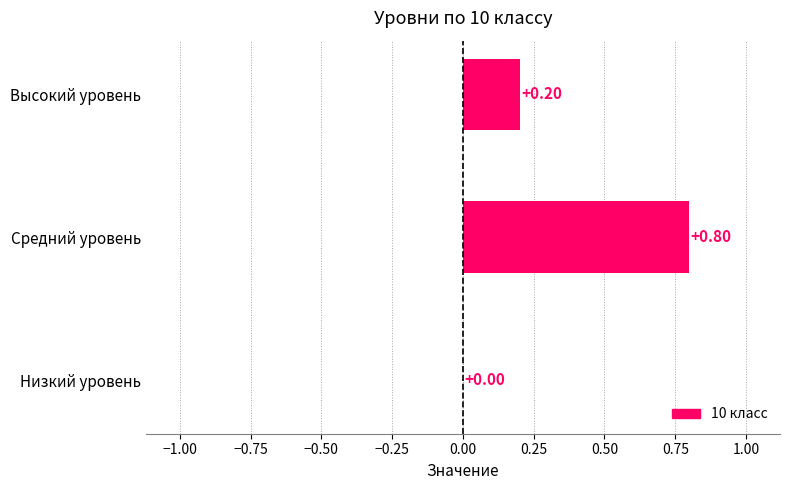

At which category does the chart reach its peak across all series?

Средний уровень